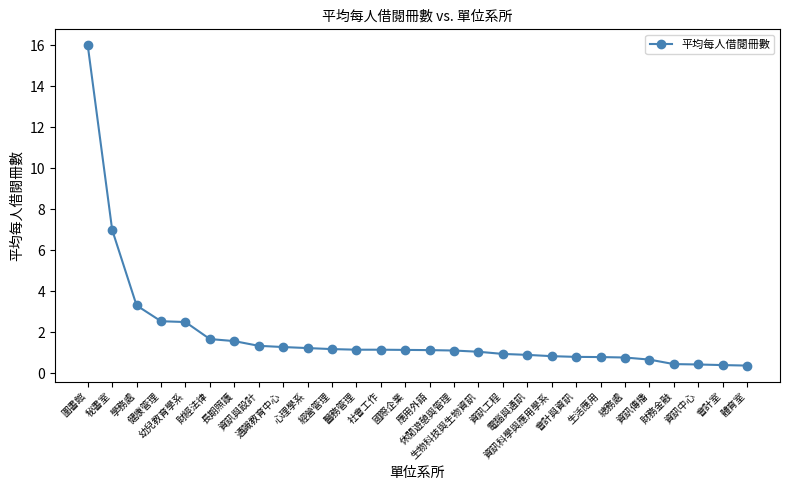

What is the difference between the maximum and minimum values?

15.6